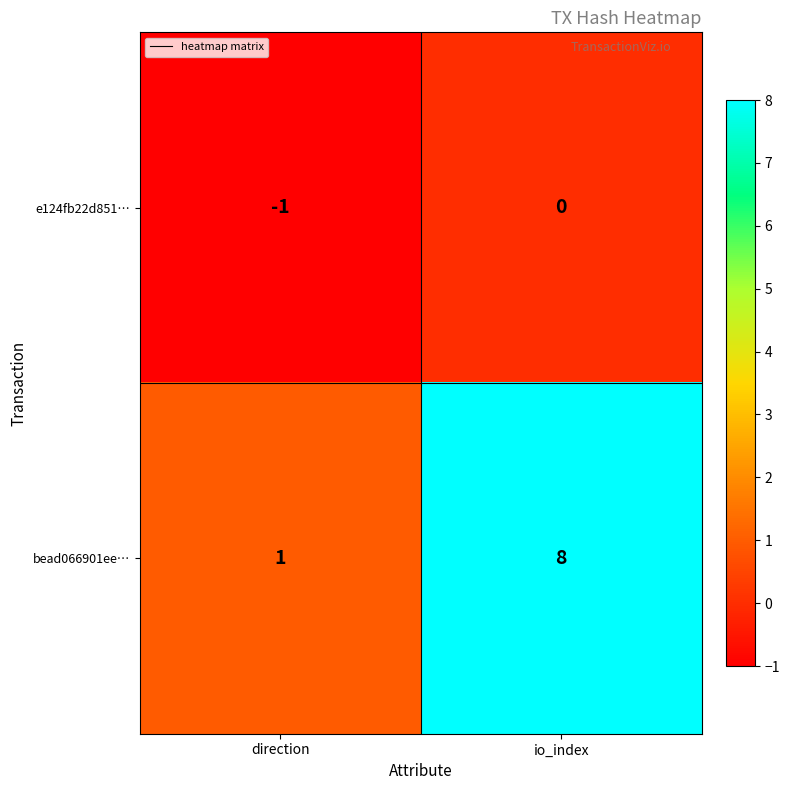

Which series has the widest spread of values?

bead066901ee…